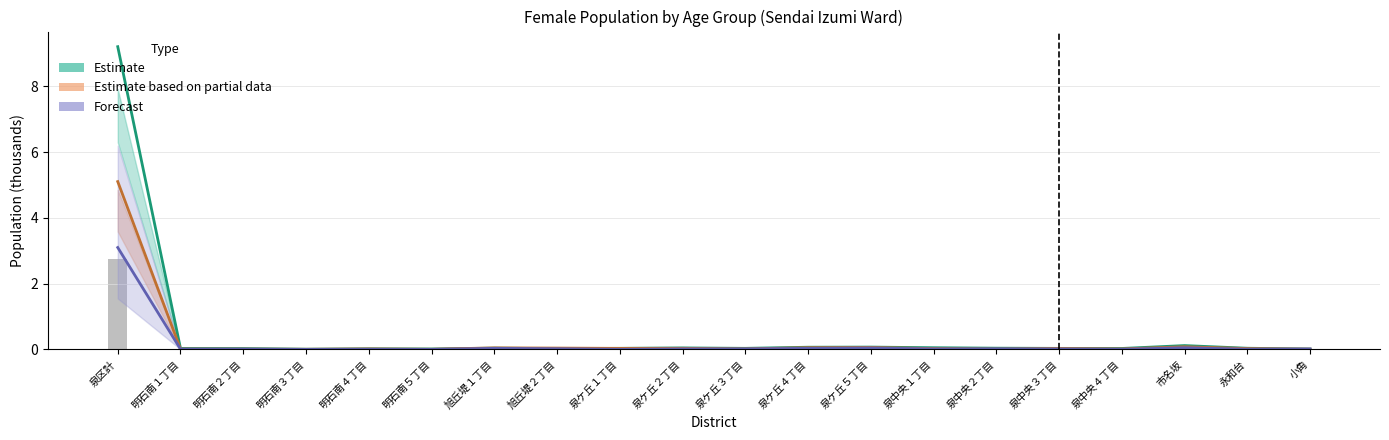

Reading left to right, extract all data points from this chart.

Estimate: 泉区計=9.2	明石南１丁目=0.0	明石南２丁目=0.0	明石南３丁目=0.0	明石南４丁目=0.0	明石南５丁目=0.0	旭丘堤１丁目=0.0	旭丘堤２丁目=0.0	泉ケ丘１丁目=0.0	泉ケ丘２丁目=0.0	泉ケ丘３丁目=0.0	泉ケ丘４丁目=0.1	泉ケ丘５丁目=0.1	泉中央１丁目=0.1	泉中央２丁目=0.0	泉中央３丁目=0.0	泉中央４丁目=0.0	市名坂=0.1	永和台=0.0	小角=0.0
Estimate based on partial data: 泉区計=5.1	明石南１丁目=0.0	明石南２丁目=0.0	明石南３丁目=0.0	明石南４丁目=0.0	明石南５丁目=0.0	旭丘堤１丁目=0.0	旭丘堤２丁目=0.0	泉ケ丘１丁目=0.0	泉ケ丘２丁目=0.0	泉ケ丘３丁目=0.0	泉ケ丘４丁目=0.1	泉ケ丘５丁目=0.1	泉中央１丁目=0.0	泉中央２丁目=0.0	泉中央３丁目=0.0	泉中央４丁目=0.0	市名坂=0.1	永和台=0.0	小角=0.0
Forecast: 泉区計=3.1	明石南１丁目=0.0	明石南２丁目=0.0	明石南３丁目=0.0	明石南４丁目=0.0	明石南５丁目=0.0	旭丘堤１丁目=0.0	旭丘堤２丁目=0.0	泉ケ丘１丁目=0.0	泉ケ丘２丁目=0.0	泉ケ丘３丁目=0.0	泉ケ丘４丁目=0.0	泉ケ丘５丁目=0.0	泉中央１丁目=0.0	泉中央２丁目=0.0	泉中央３丁目=0.0	泉中央４丁目=0.0	市名坂=0.1	永和台=0.0	小角=0.0